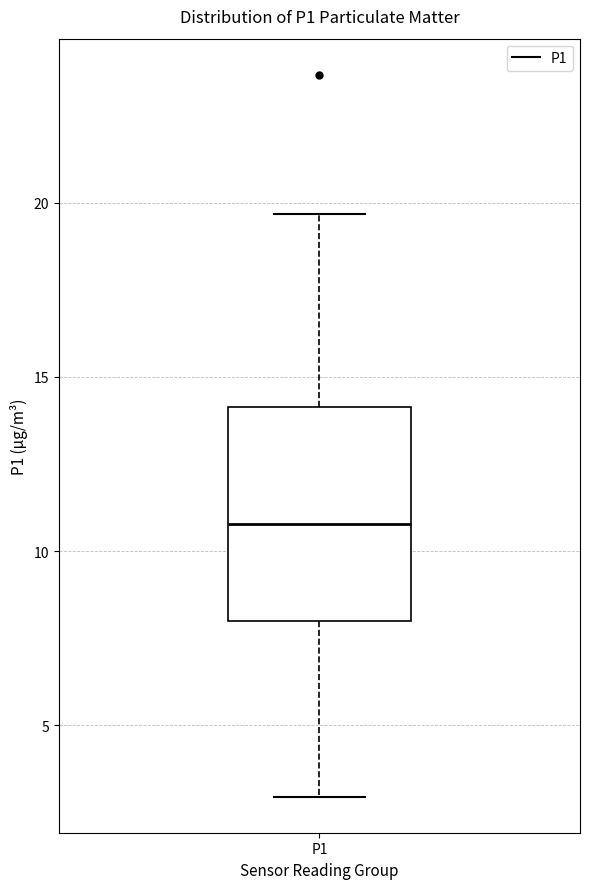

Read this box plot against the y-axis: the position of the median line, the range covered by the box, and the ends of both whiskers. The values are not printed on the chart, so give them approximately, as read against the axis.

median 11.0, box 8.0 to 14.0, whiskers 3.0 to 19.5